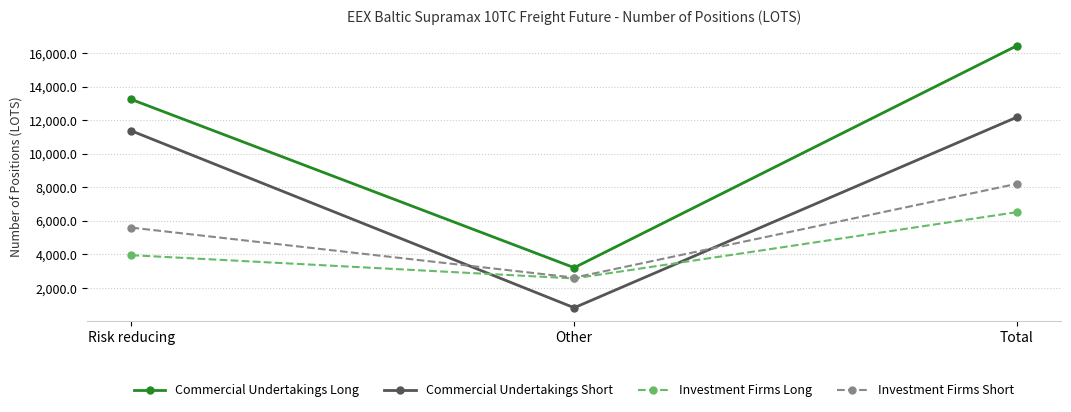

At which label is Commercial Undertakings Long closest to 9825?

Risk reducing